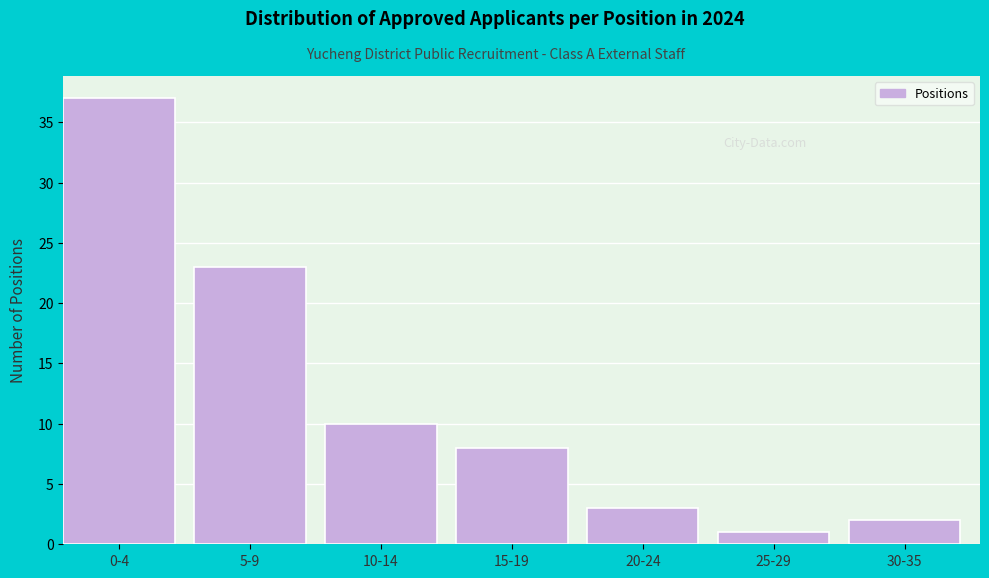

Reading right to left, extract all data points from this chart.

2	1	3	8	10	23	37